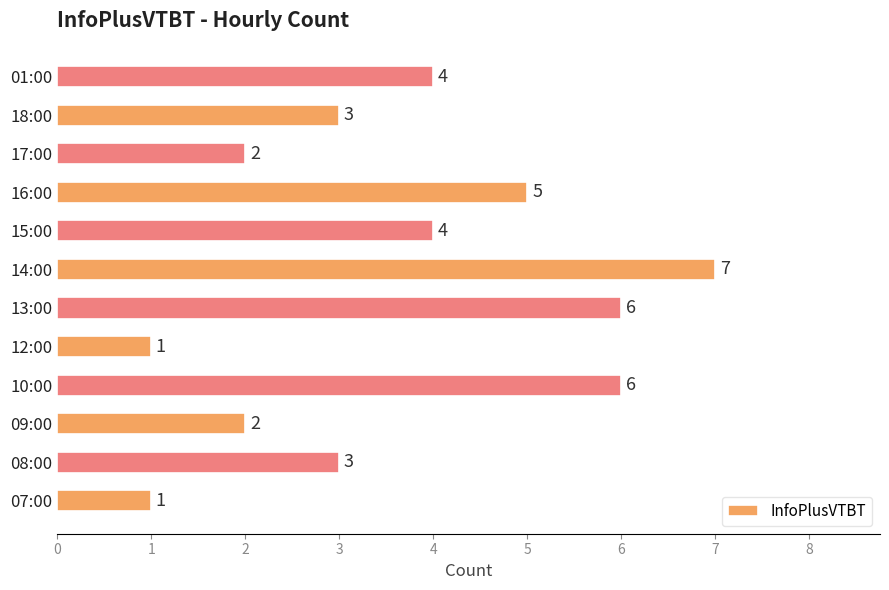

The chart shows a value of 1 at 07:00. True or false?

True